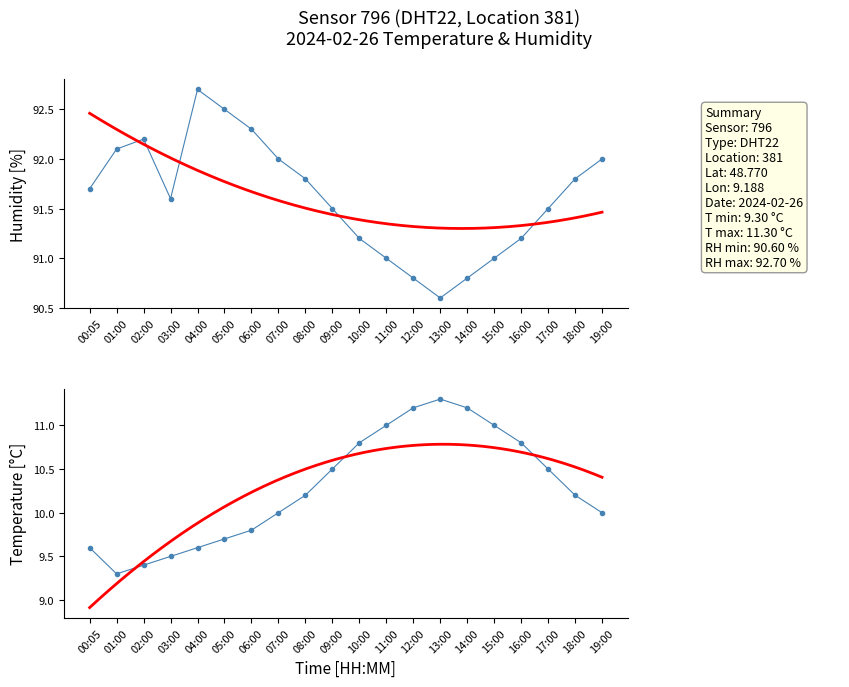

What are all the series names shown in the legend?

temperature, humidity